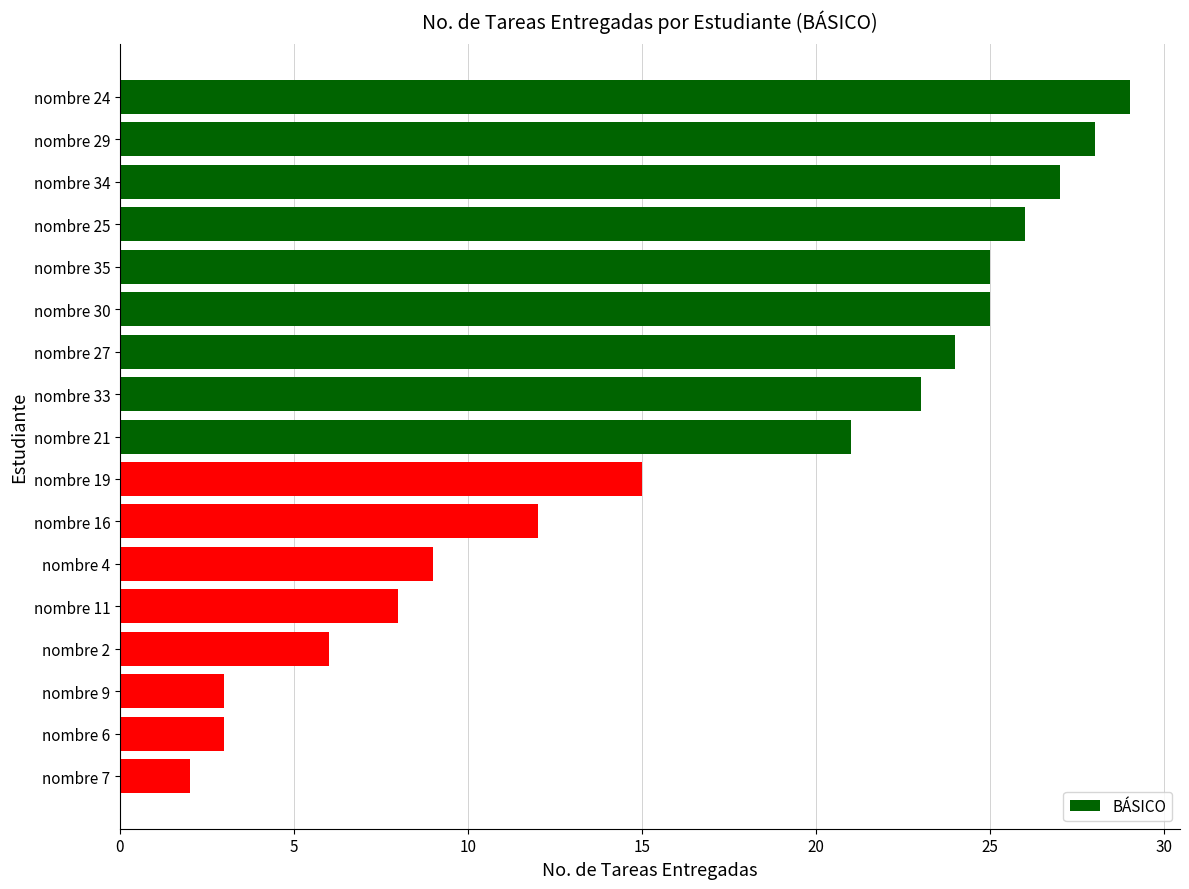

Count the number of data series in this chart.

1